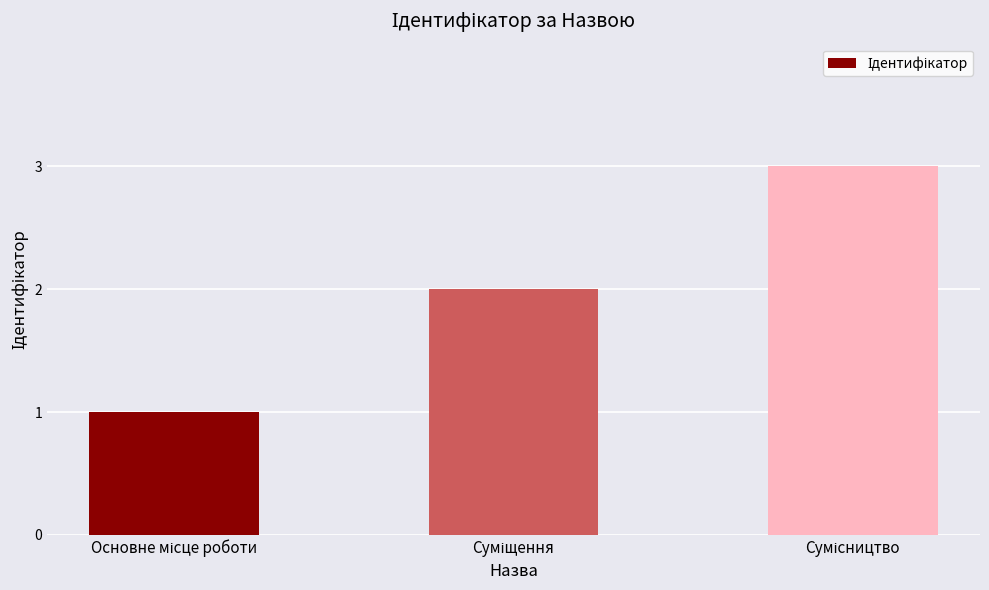

What is the maximum value shown in the chart?

3